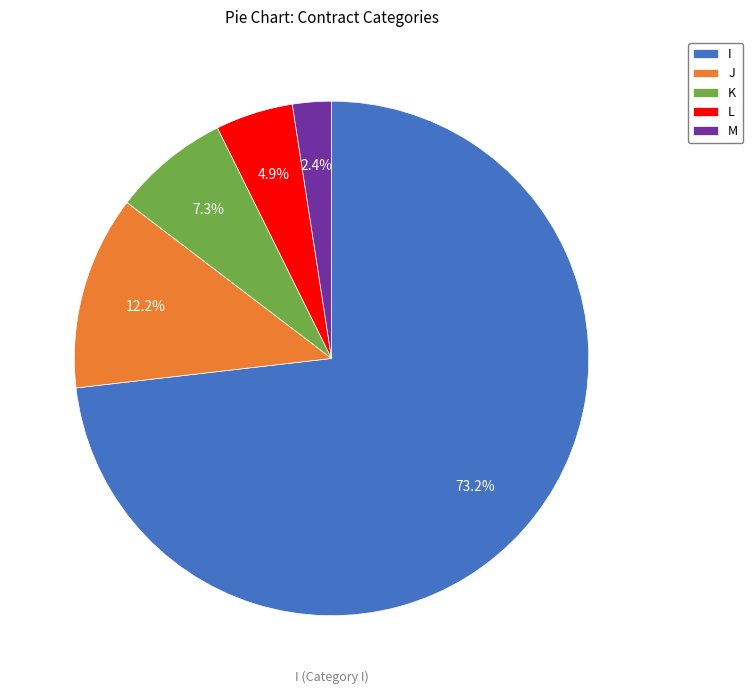

To the nearest percent, what is the difference between the largest and smallest slice percentages?

71%